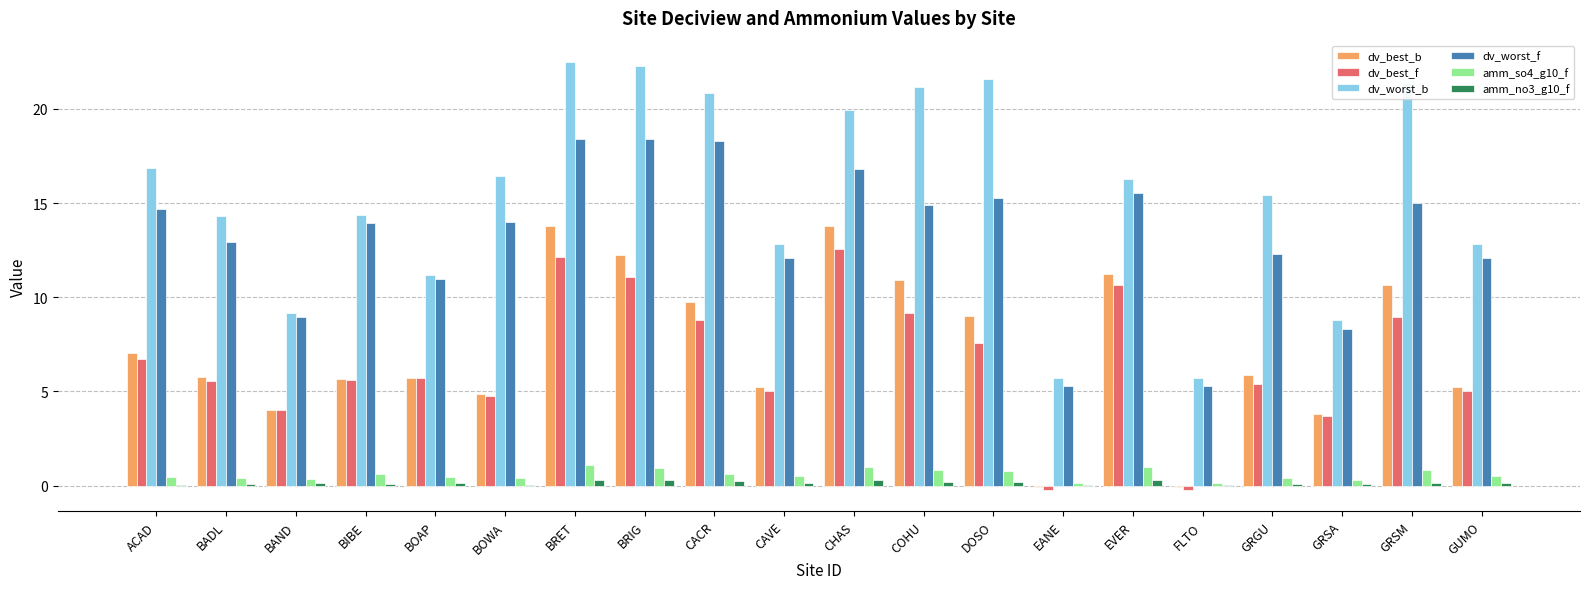

What is the sum of the dv_best_f values at BADL and FLTO?

5.3